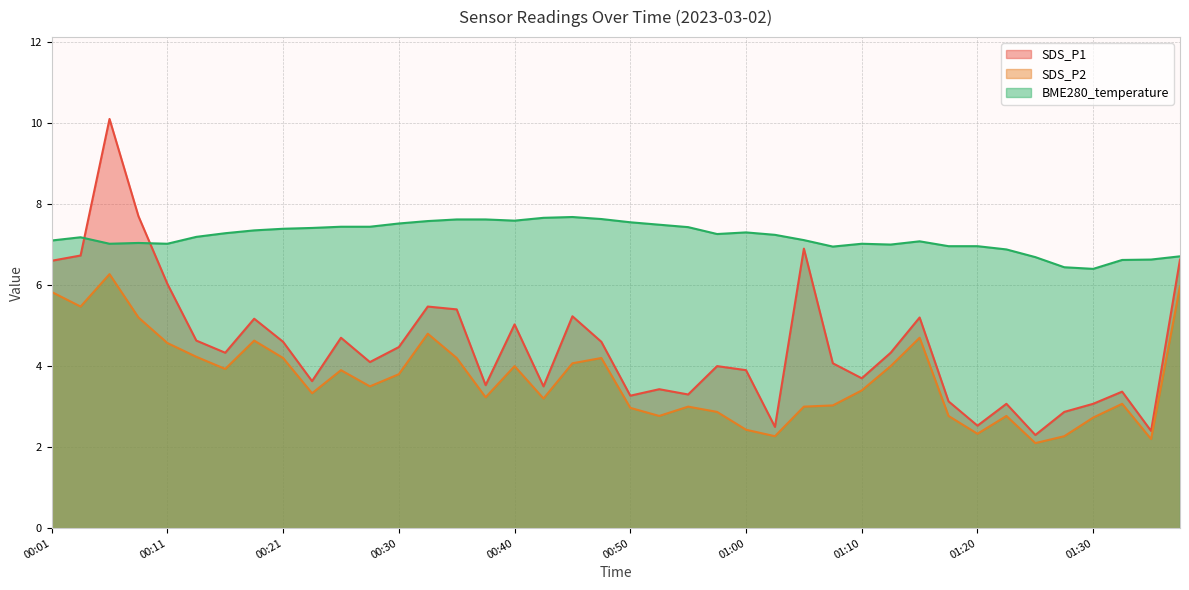

Which label corresponds to the smallest value in the chart?

01:25